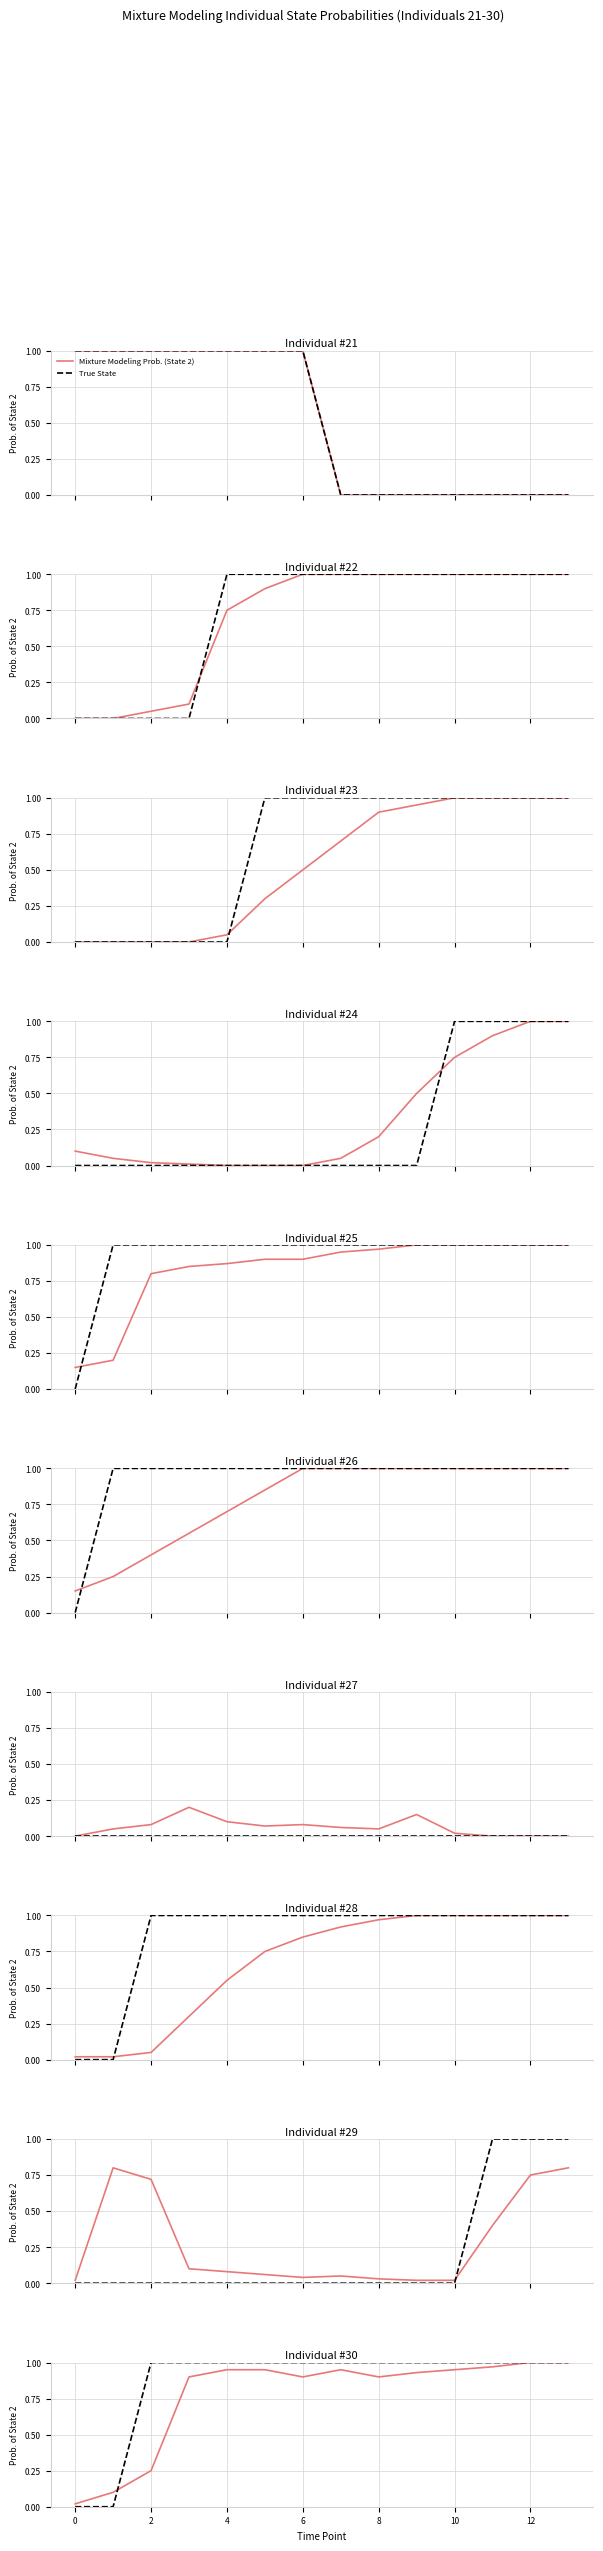

Between 6 and 11, which series saw the biggest shift?

Mixture Modeling Prob. (State 2)